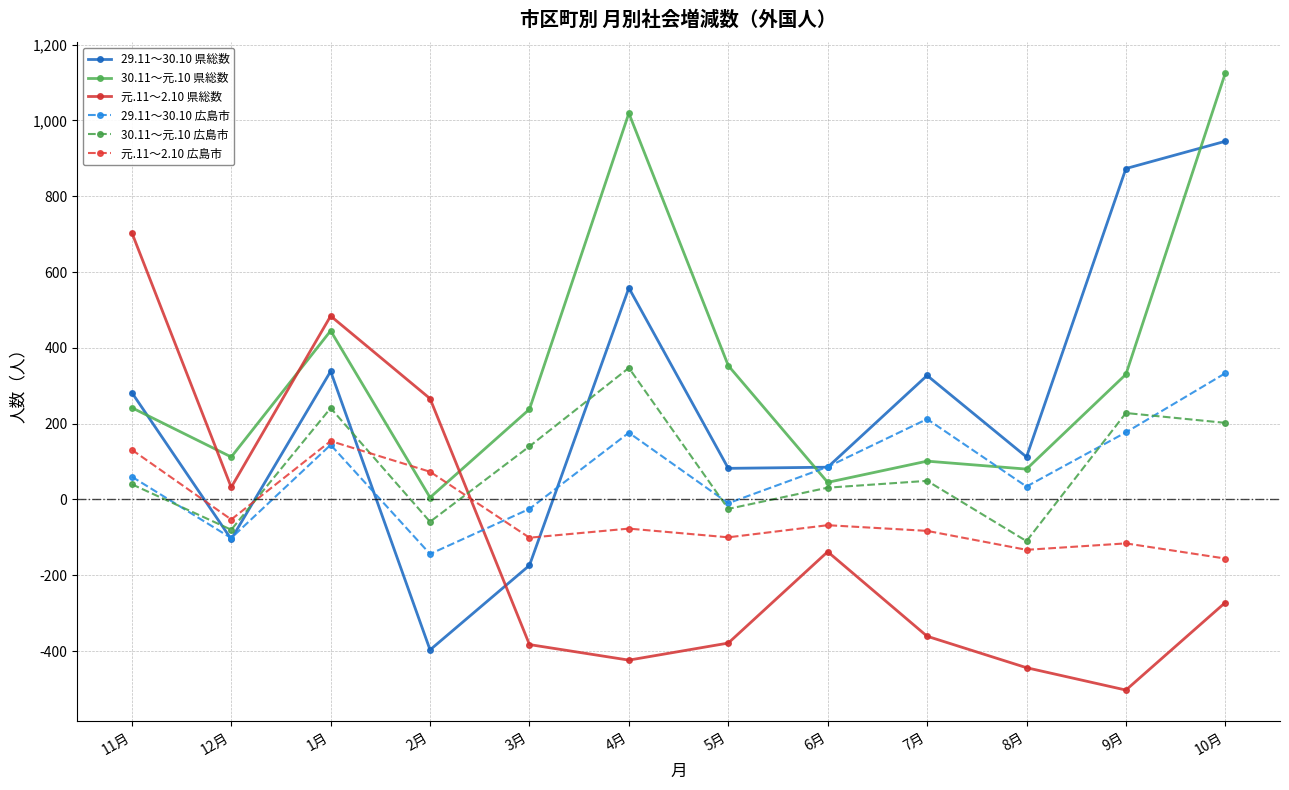

In 29.11～30.10 県総数, how many points are lower than both neighbors (excluding endpoints)?

4